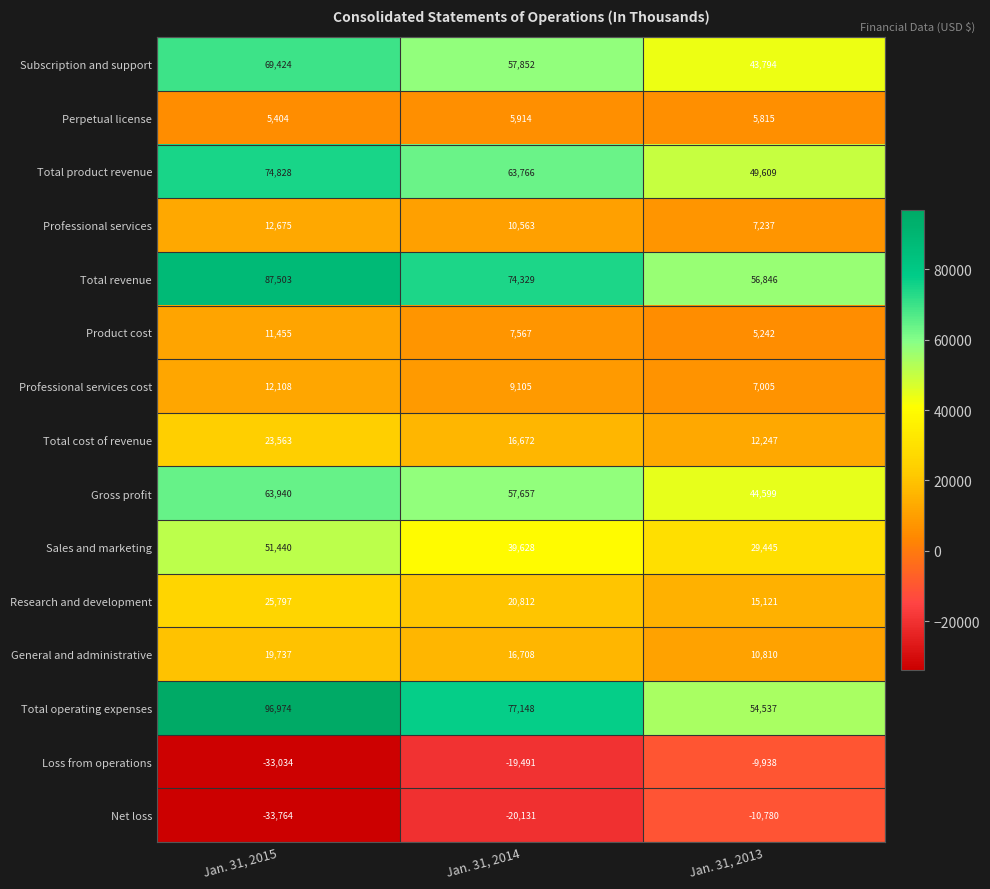

Rank the series by their maximum value, from highest to lowest.

Total operating expenses, Total revenue, Total product revenue, Subscription and support, Gross profit, Sales and marketing, Research and development, Total cost of revenue, General and administrative, Professional services, Professional services cost, Product cost, Perpetual license, Loss from operations, Net loss